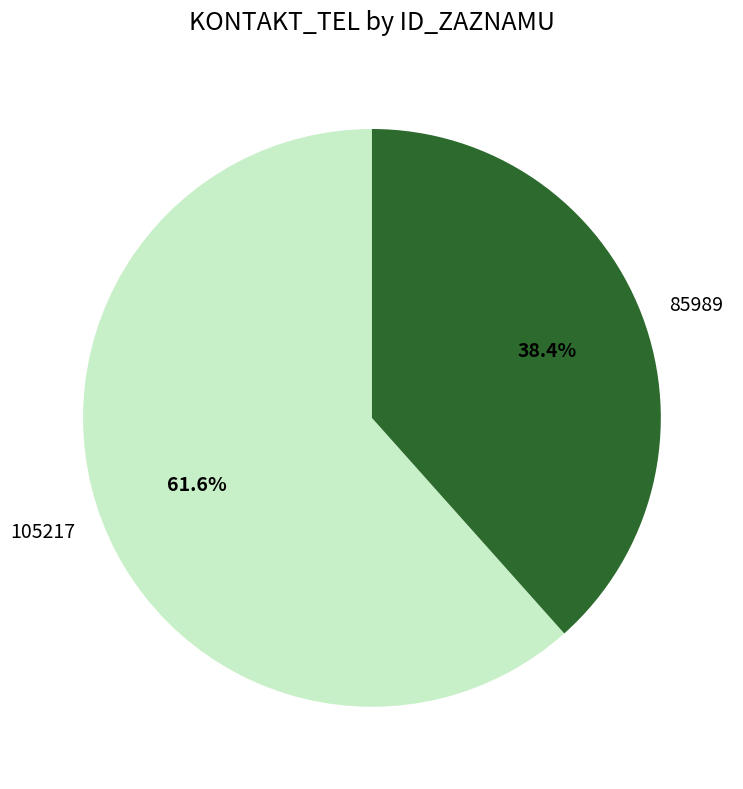

Rank the categories by value from lowest to highest.

85989, 105217